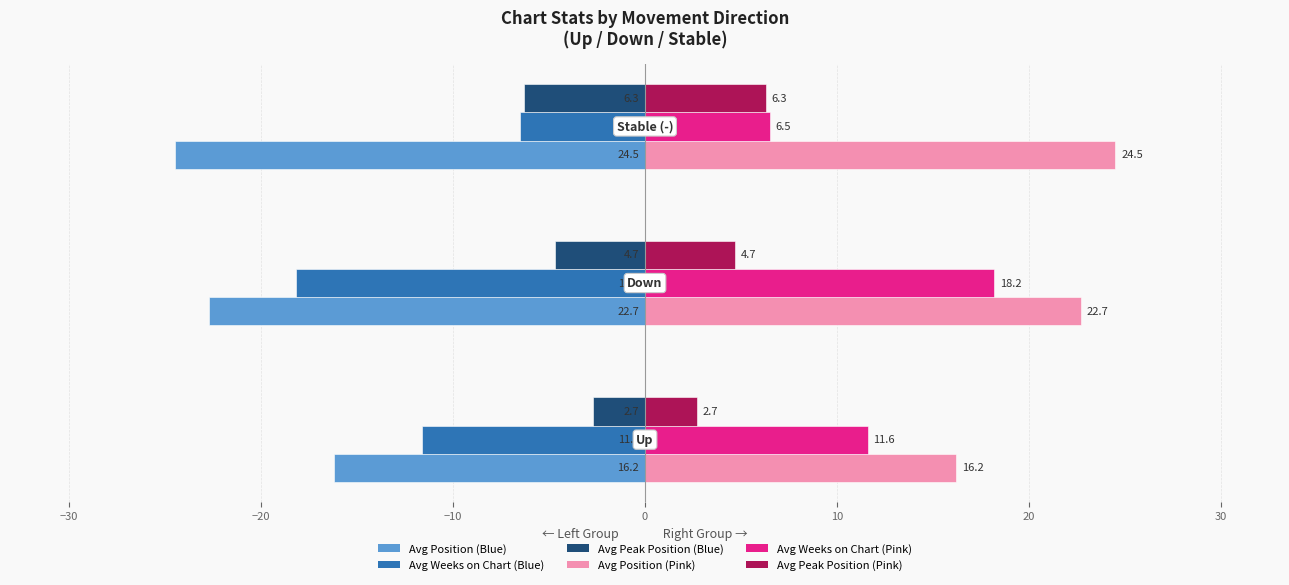

What is the greatest value displayed?

24.5